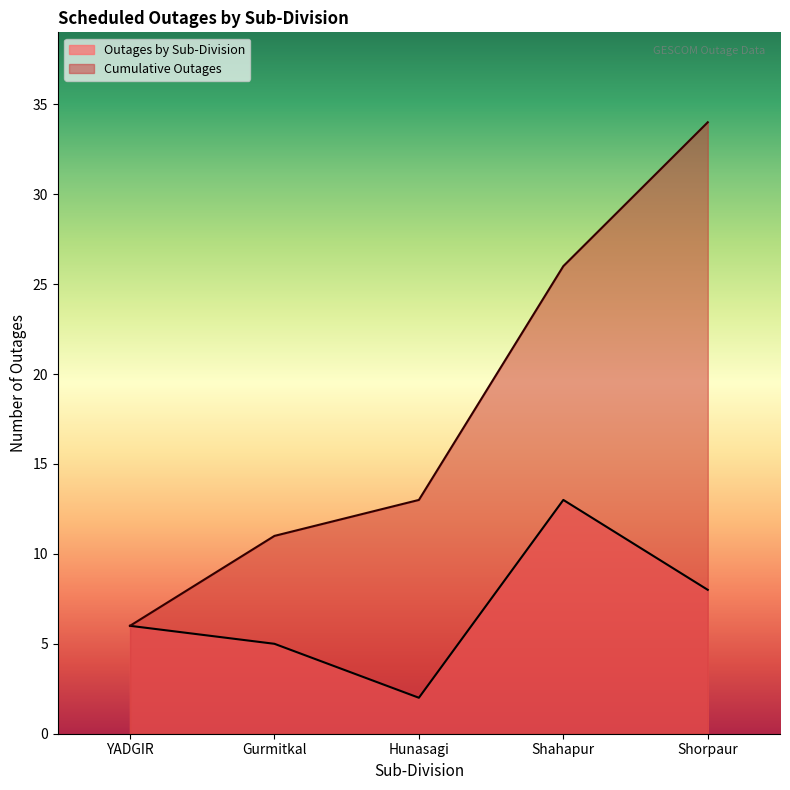

Does the chart have visible grid lines?

No